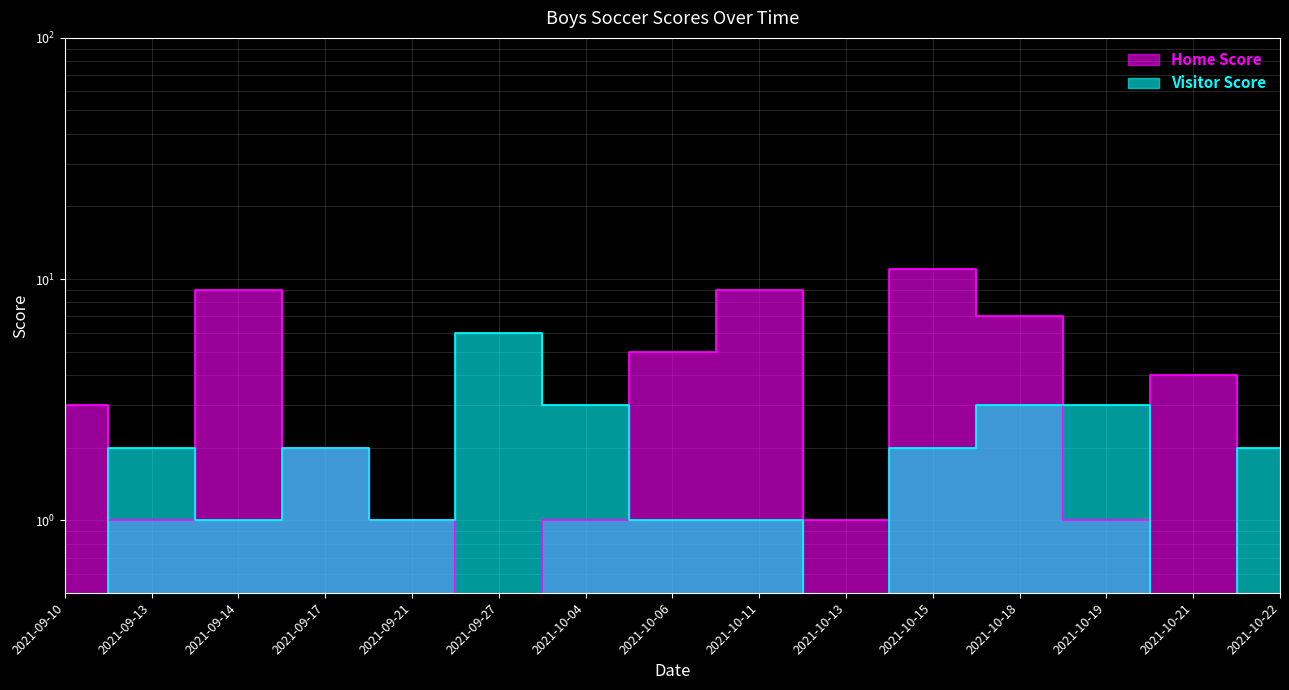

Reading left to right, what are all the values shown in this chart?

Home Score: 3	1	9	2	1	0	1	5	9	1	11	7	1	4	0
Visitor Score: 0	2	1	2	1	6	3	1	1	0	2	3	3	0	2